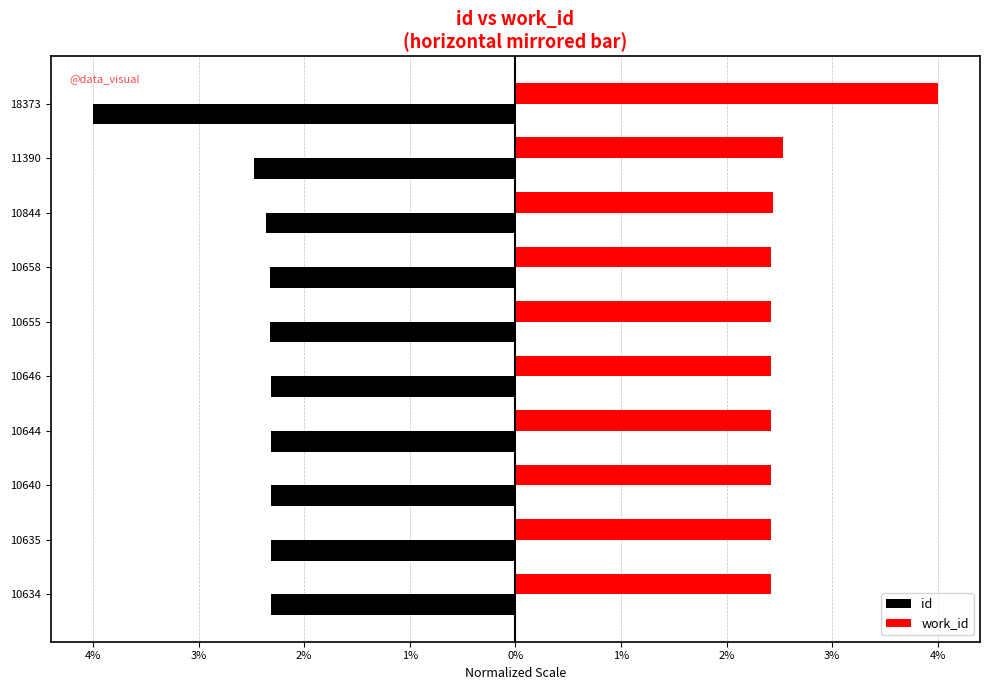

Reading left to right, what are all the values shown in this chart?

id: -2.3	-2.3	-2.3	-2.3	-2.3	-2.3	-2.3	-2.4	-2.5	-4.0
work_id: 2.4	2.4	2.4	2.4	2.4	2.4	2.4	2.4	2.5	4.0